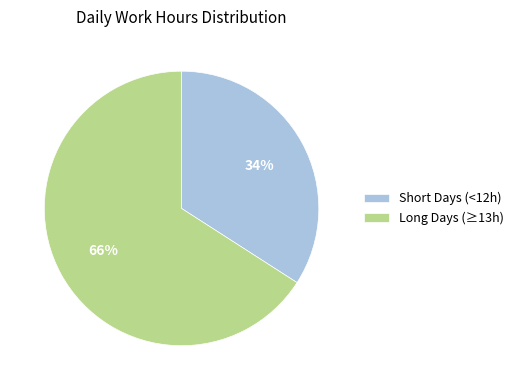

What is the smallest slice in the pie chart?

Short Days (<12h)